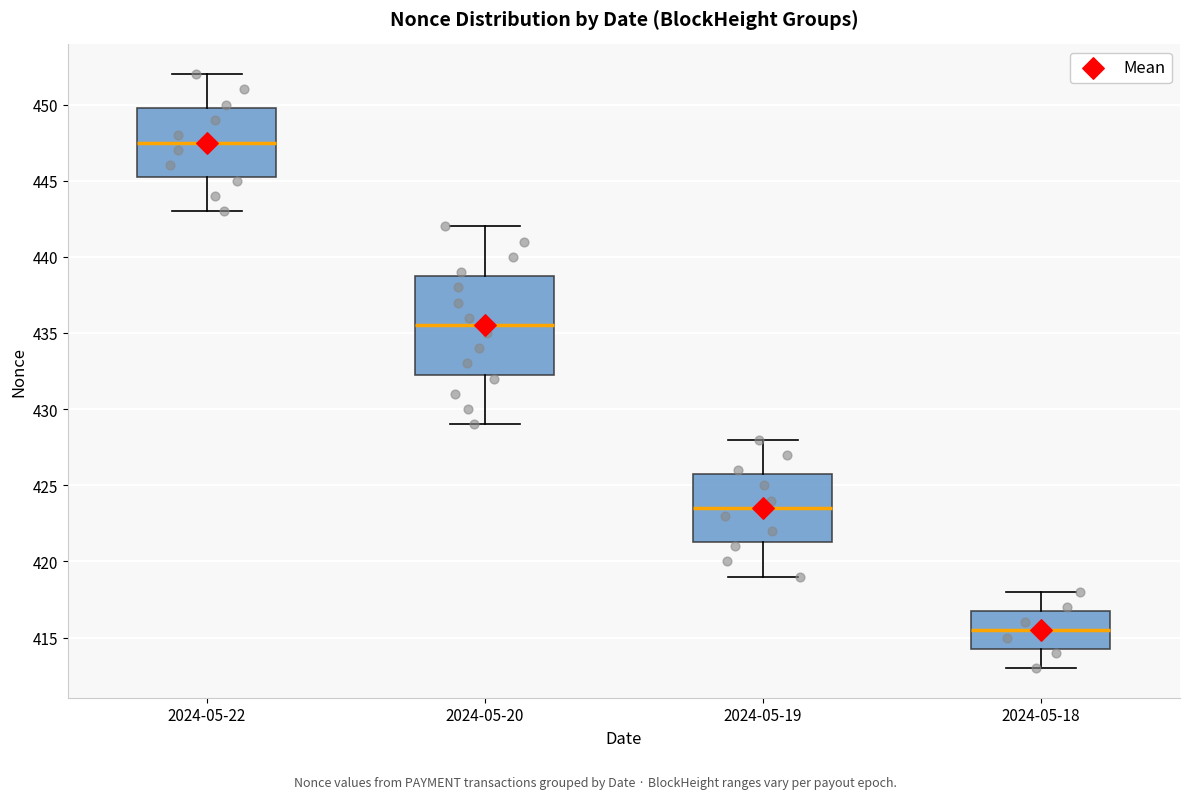

Where is the upper edge of the box for 2024-05-20 on the y-axis? The values are not printed on the chart, so give them approximately, as read against the axis.

439.0